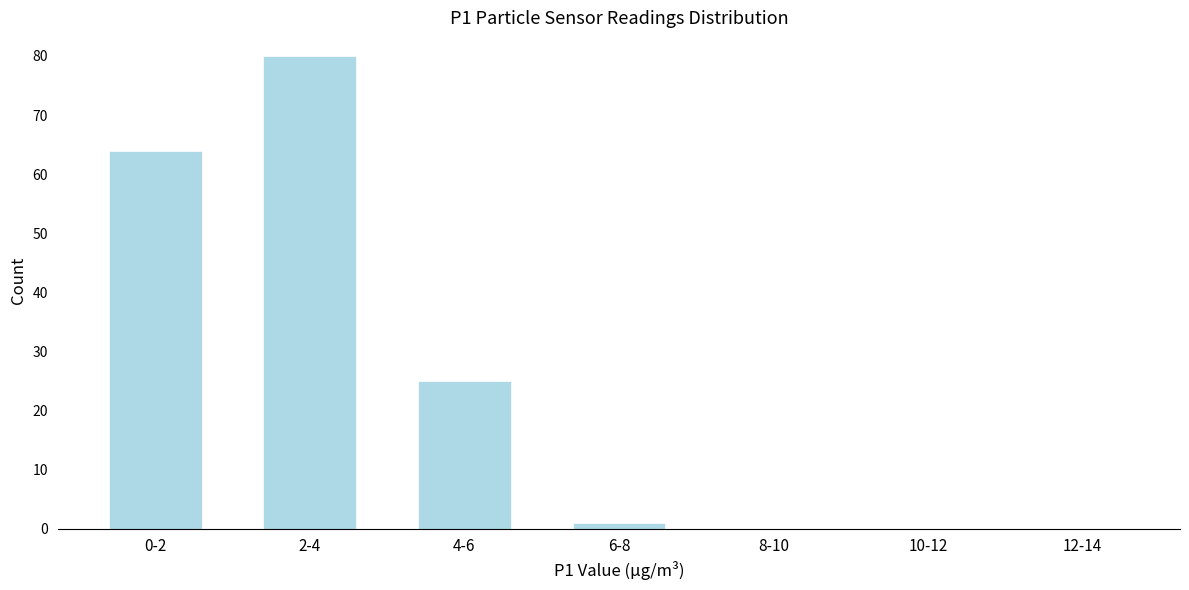

Reading right to left, list all the values displayed in this chart.

12-14=0	10-12=0	8-10=0	6-8=1	4-6=25	2-4=80	0-2=64